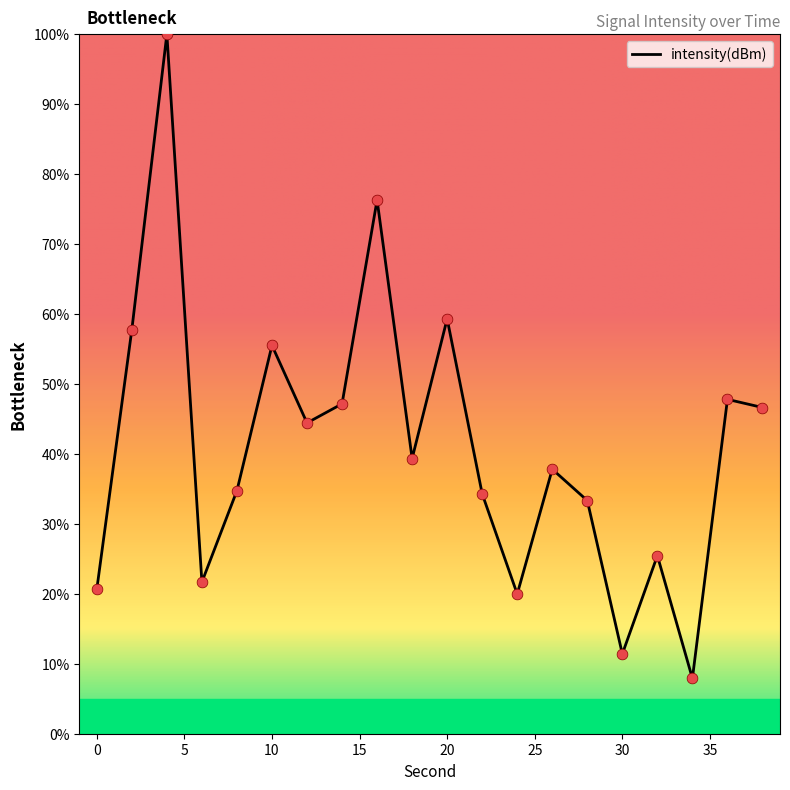

What is the greatest value displayed?

100.0